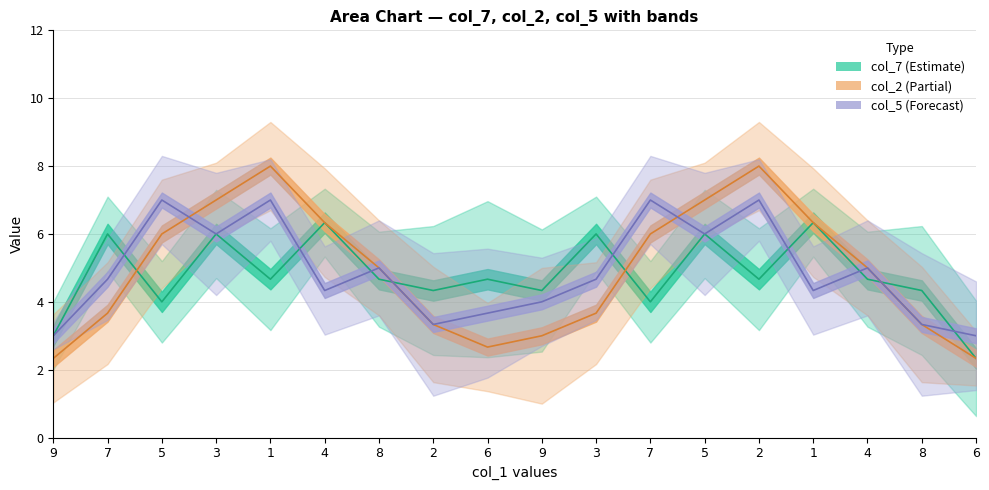

Where is col_7 nearest to the value 5?

4